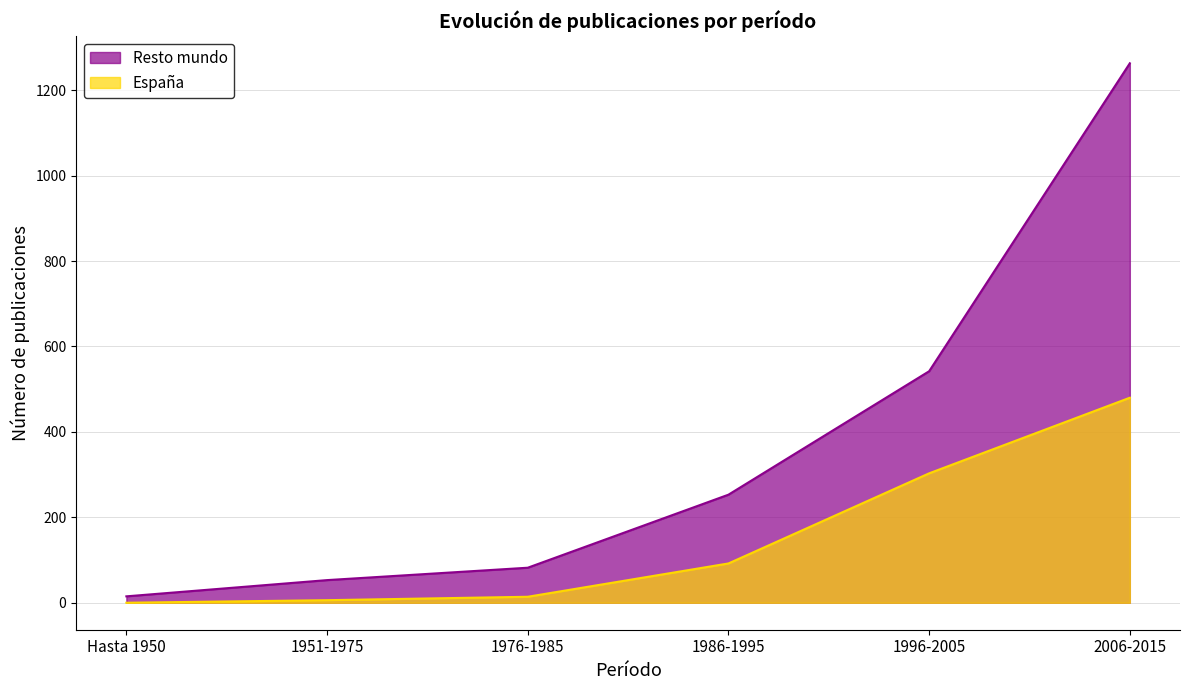

Where is Resto mundo nearest to the value 639?

1996-2005